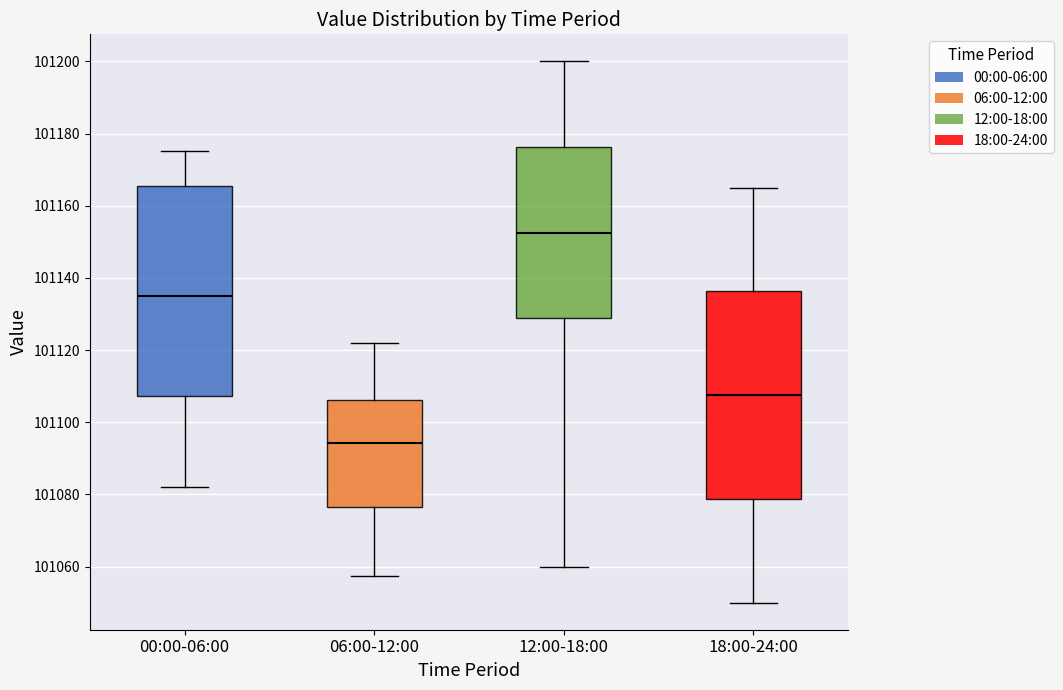

Reading left to right, read every box against the y-axis: the position of its median line, the range the box covers, and the ends of its whiskers. The values are not printed on the chart, so give them approximately, as read against the axis.

00:00-06:00: median 101136, box 101108 to 101166, whiskers 101082 to 101176
06:00-12:00: median 101094, box 101076 to 101106, whiskers 101058 to 101122
12:00-18:00: median 101152, box 101128 to 101176, whiskers 101060 to 101200
18:00-24:00: median 101108, box 101078 to 101136, whiskers 101050 to 101166